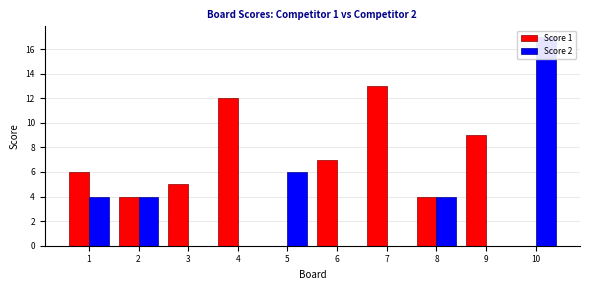

Rank the categories by Score 1 value from highest to lowest.

7, 4, 9, 6, 1, 3, 2, 8, 5, 10